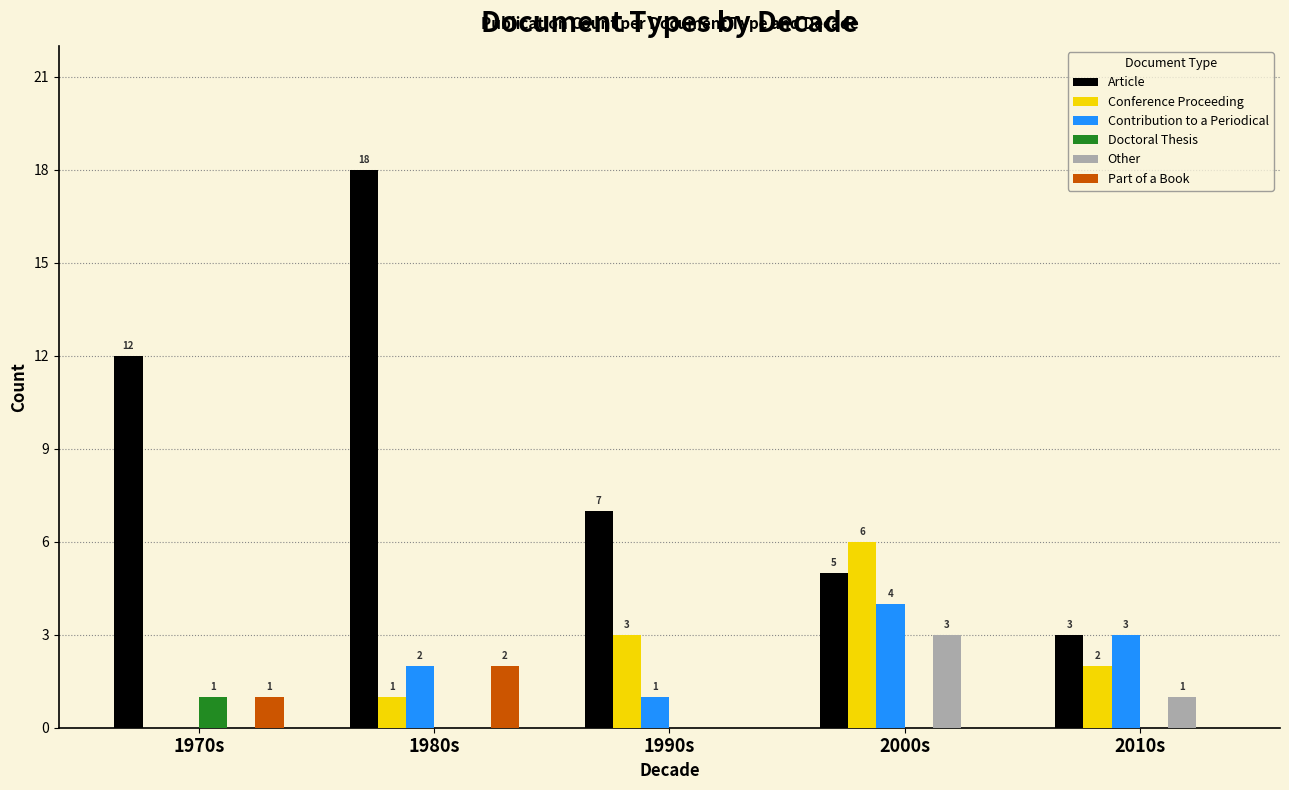

How many groups of bars are there?

5